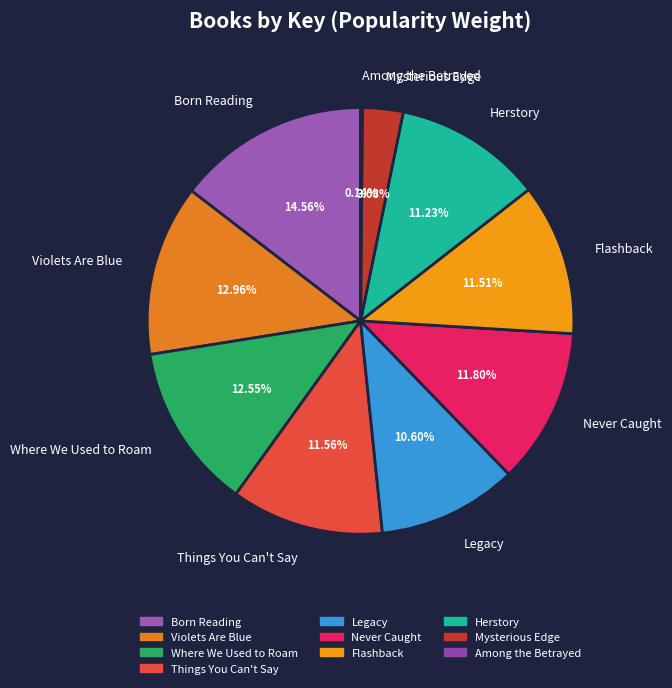

Which slice is the largest?

Born Reading